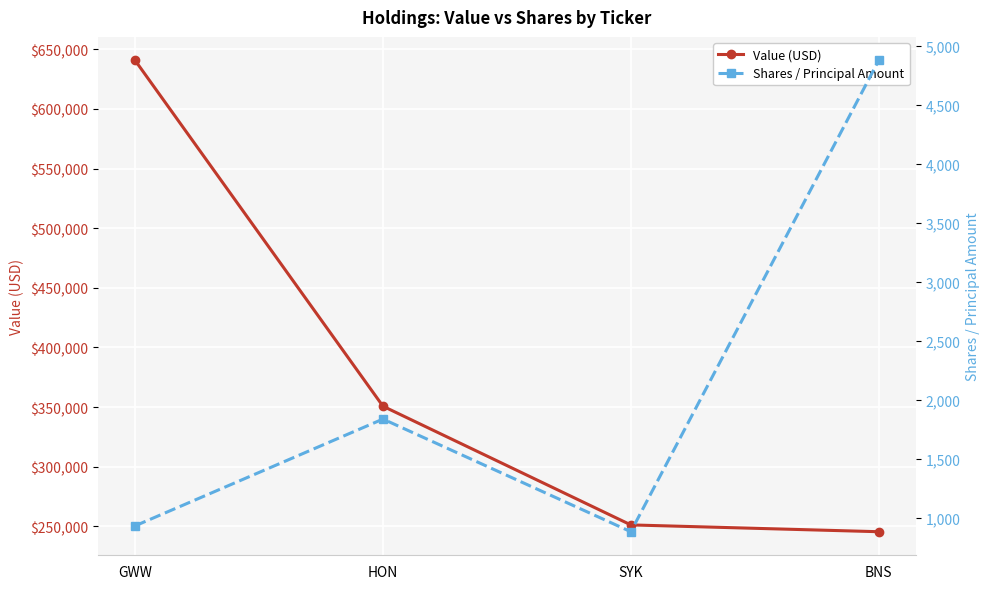

Reading left to right, list all the values displayed in this chart.

Value (USD): 640593	350705	251214	245505
Shares / Principal Amount: 930	1835	880	4875